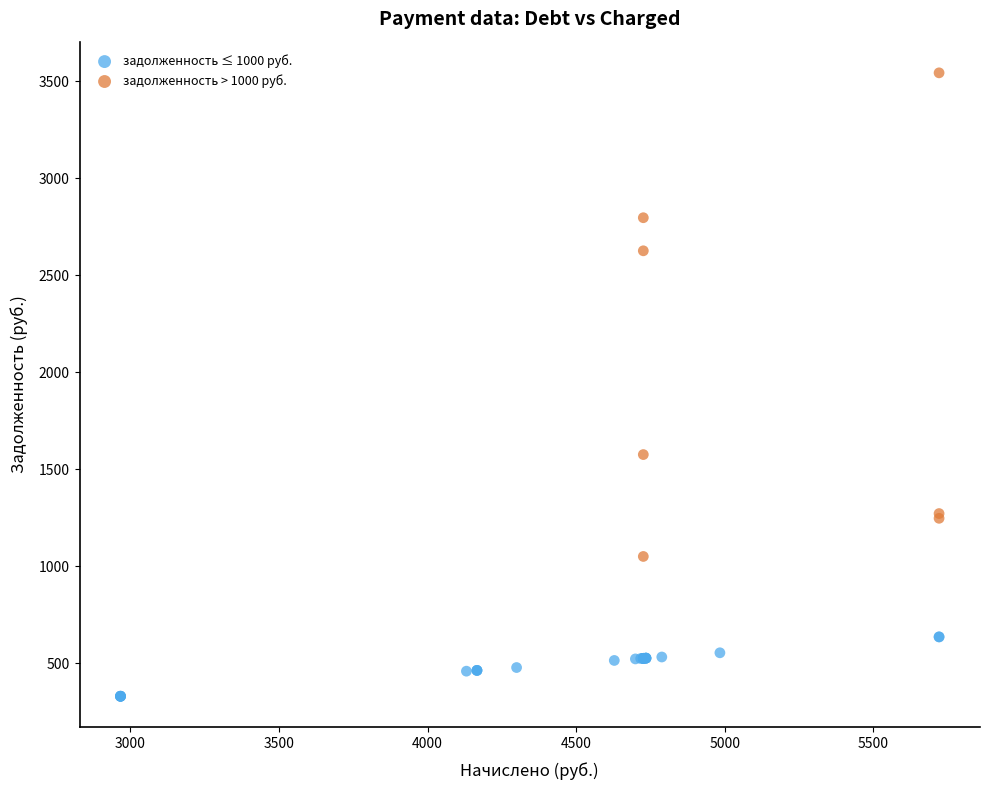

Which series reaches the minimum Y coordinate?

задолженность ≤ 1000 руб.